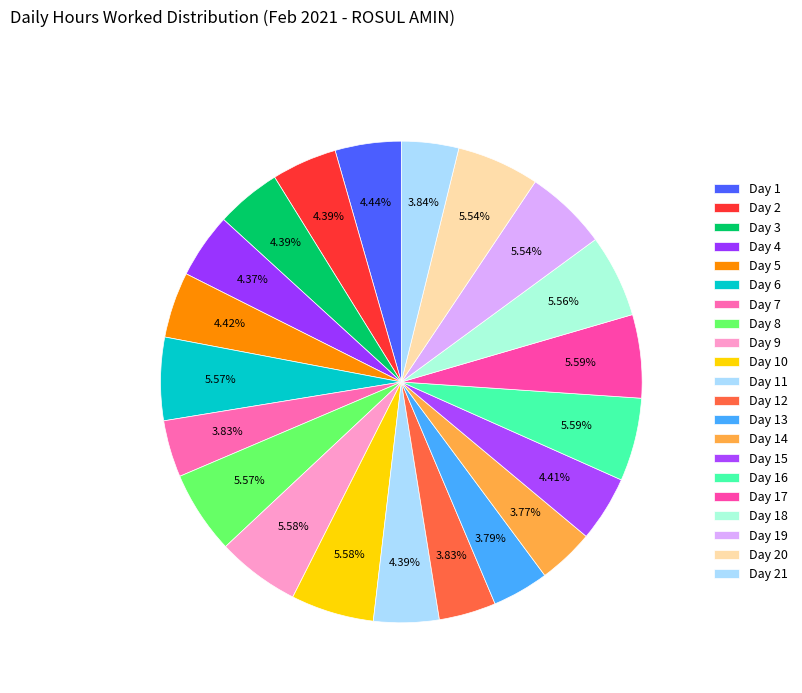

True or false: Day 3 accounts for 4% of the total.

True